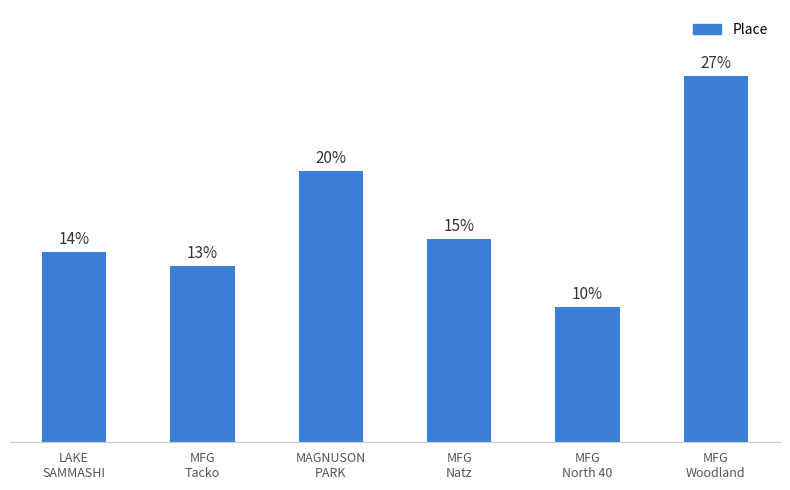

Are the bars horizontal?

No